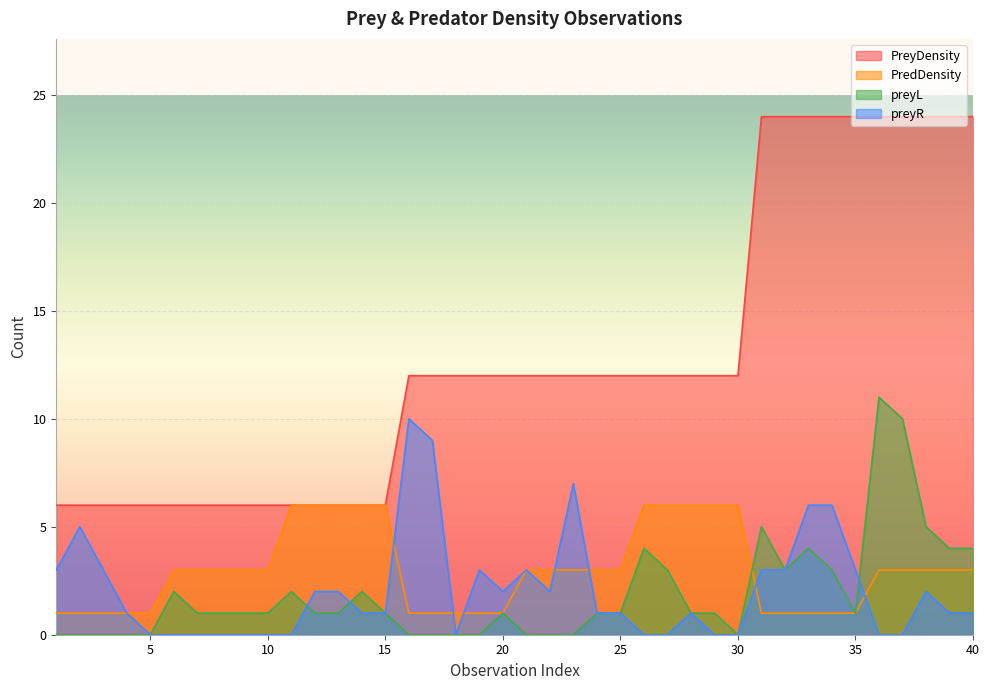

How many data points in PreyDensity are above 12?

10